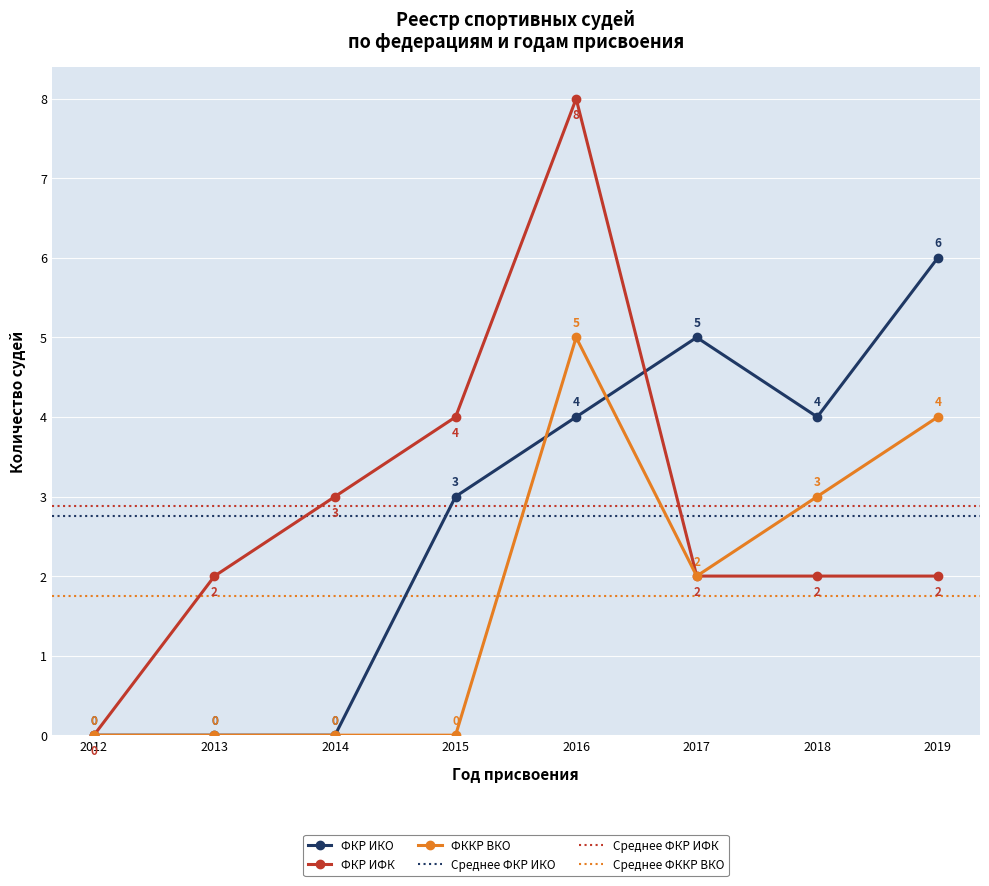

Count the ФКР ИФК values in the range 2 to 4.

6